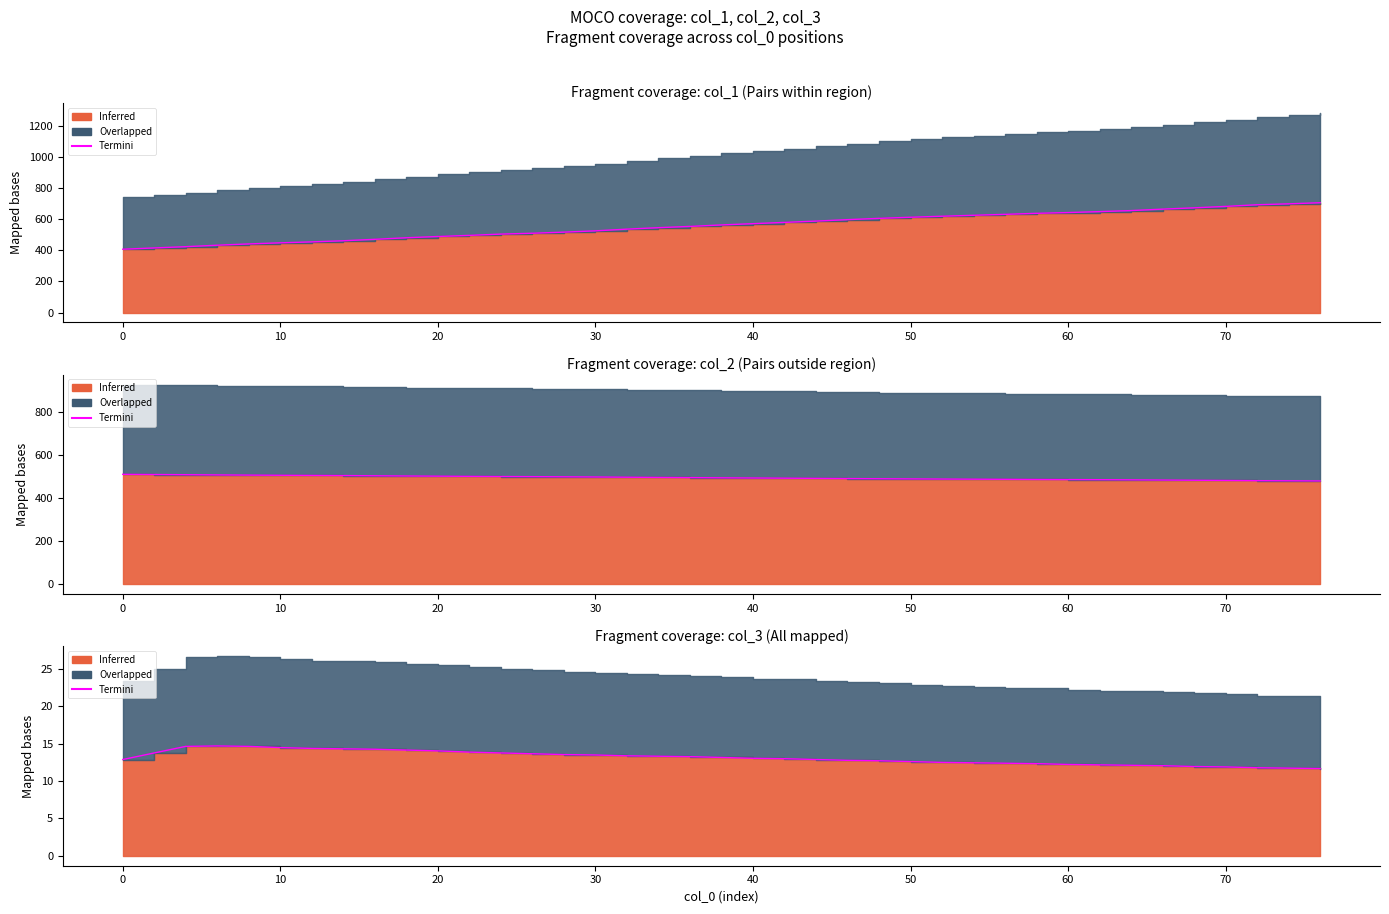

What is the value of the 26th point from the left?

12.6